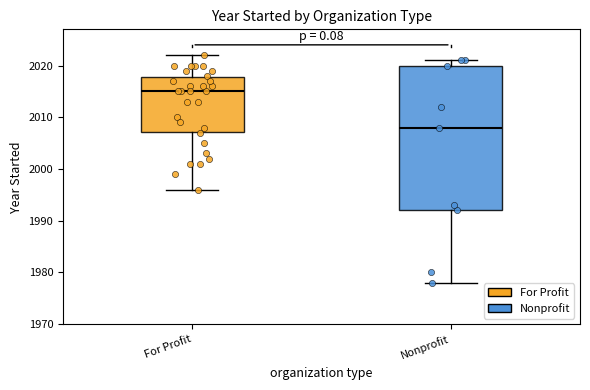

Which box's median line is the lowest?

Nonprofit